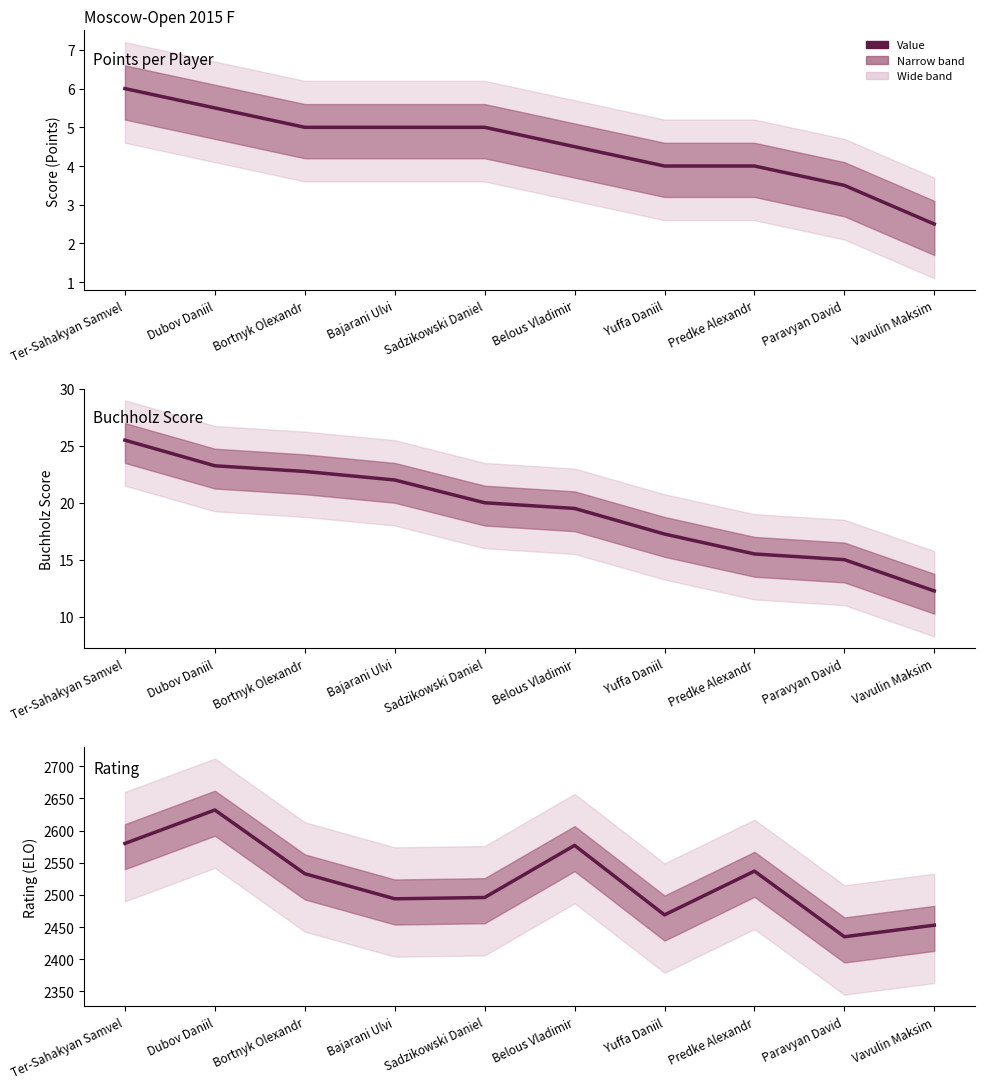

Count the number of data series in this chart.

3